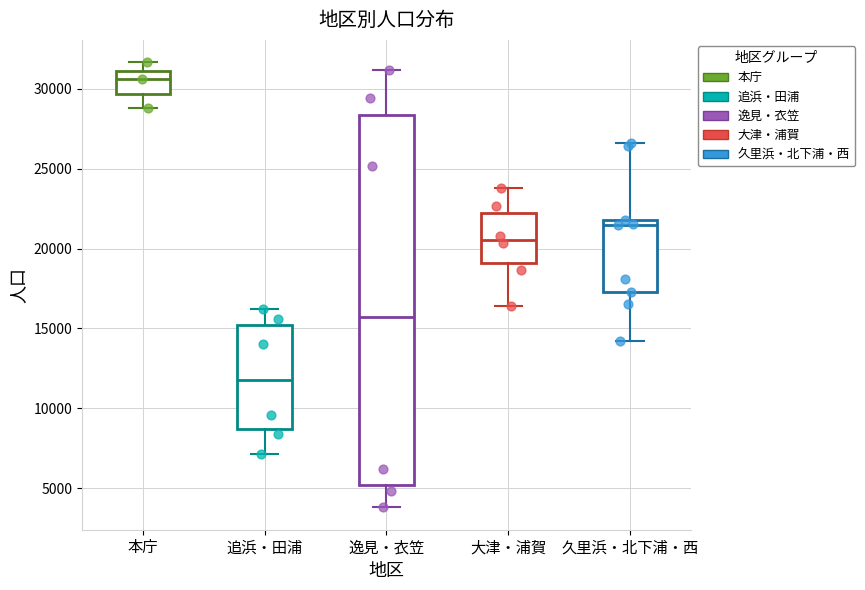

Where does the lower whisker of the box for 本庁 end on the y-axis? The values are not printed on the chart, so give them approximately, as read against the axis.

29000